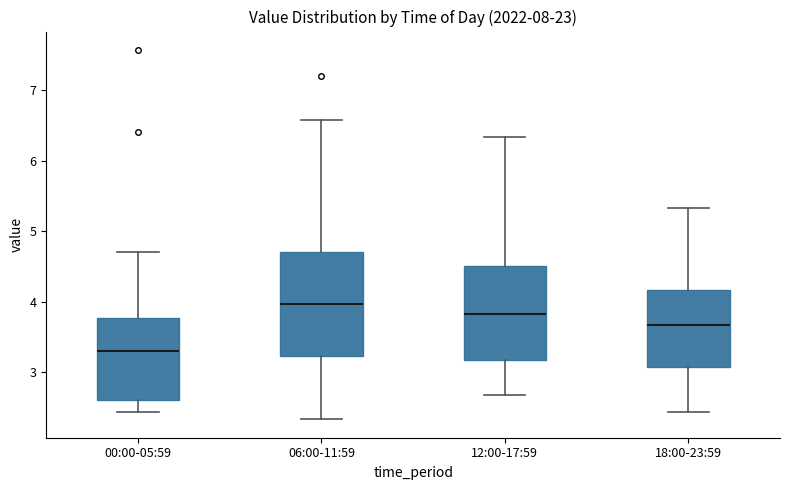

Reading left to right, transcribe this box plot: for each box, give where its median line is, the range the box spans, and where its two whiskers end, as read against the y-axis. The values are not printed on the chart, so give them approximately, as read against the axis.

00:00-05:59: median 3.3, box 2.6 to 3.8, whiskers 2.4 to 4.7
06:00-11:59: median 4.0, box 3.2 to 4.7, whiskers 2.3 to 6.6
12:00-17:59: median 3.8, box 3.2 to 4.5, whiskers 2.7 to 6.3
18:00-23:59: median 3.7, box 3.1 to 4.2, whiskers 2.4 to 5.3